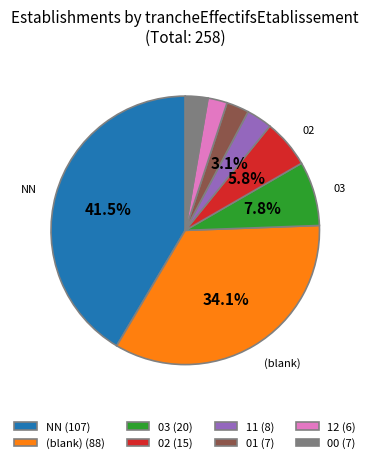

Does any single category account for the majority?

No